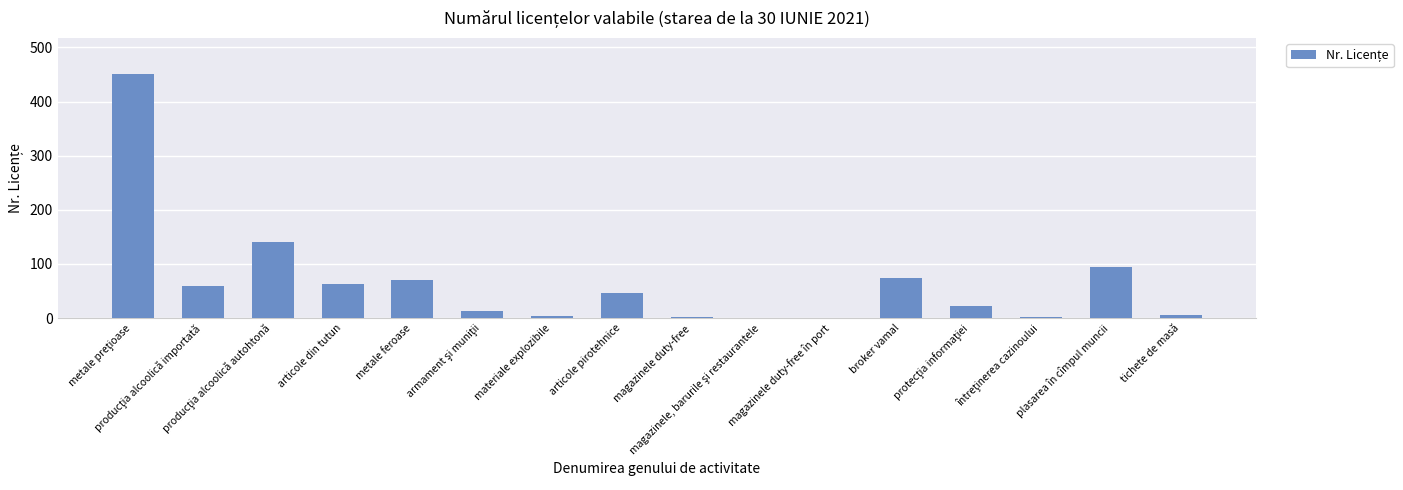

Are the bars grouped side by side (vs. stacked)?

No